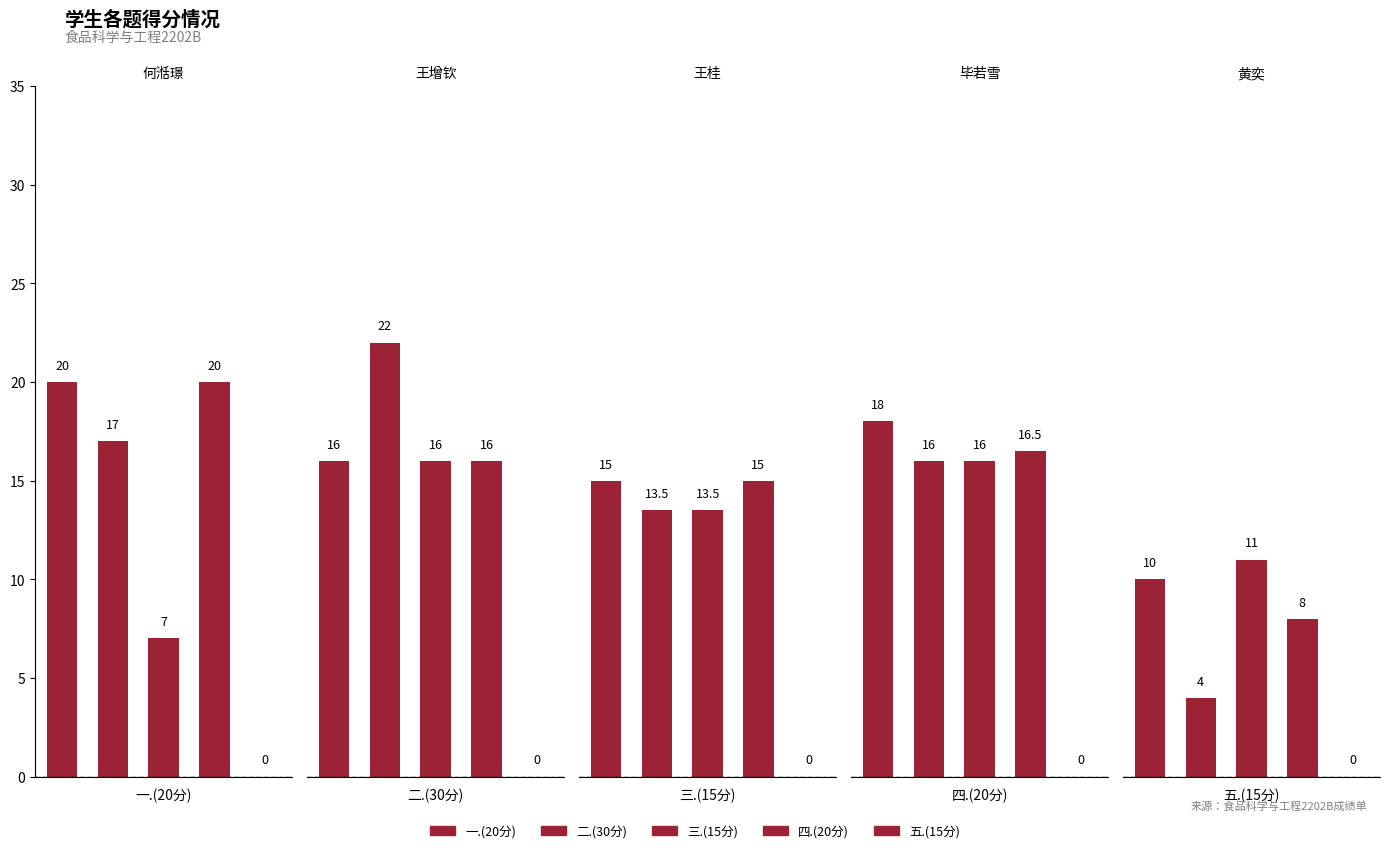

What is the total value across all series at 2?

63.5